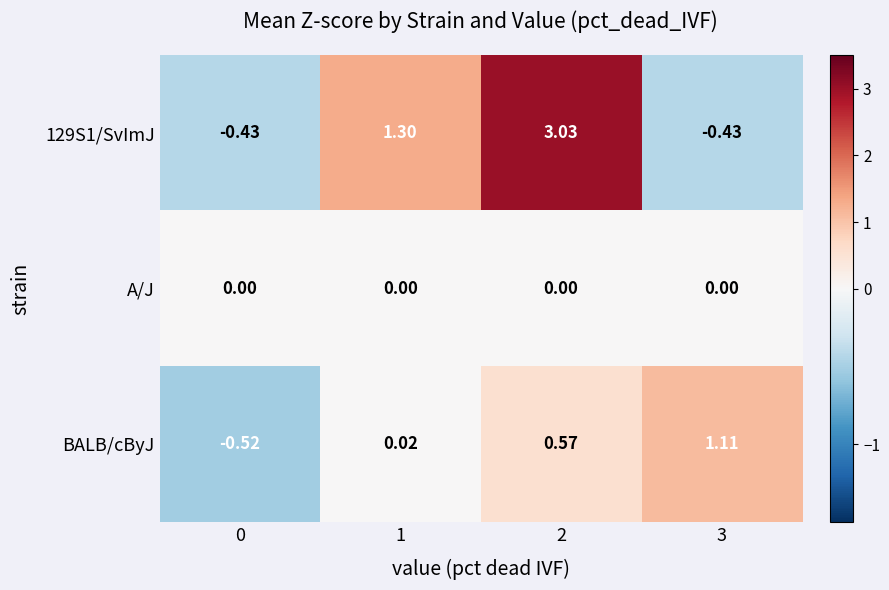

At how many categories does at least one series exceed 1?

3